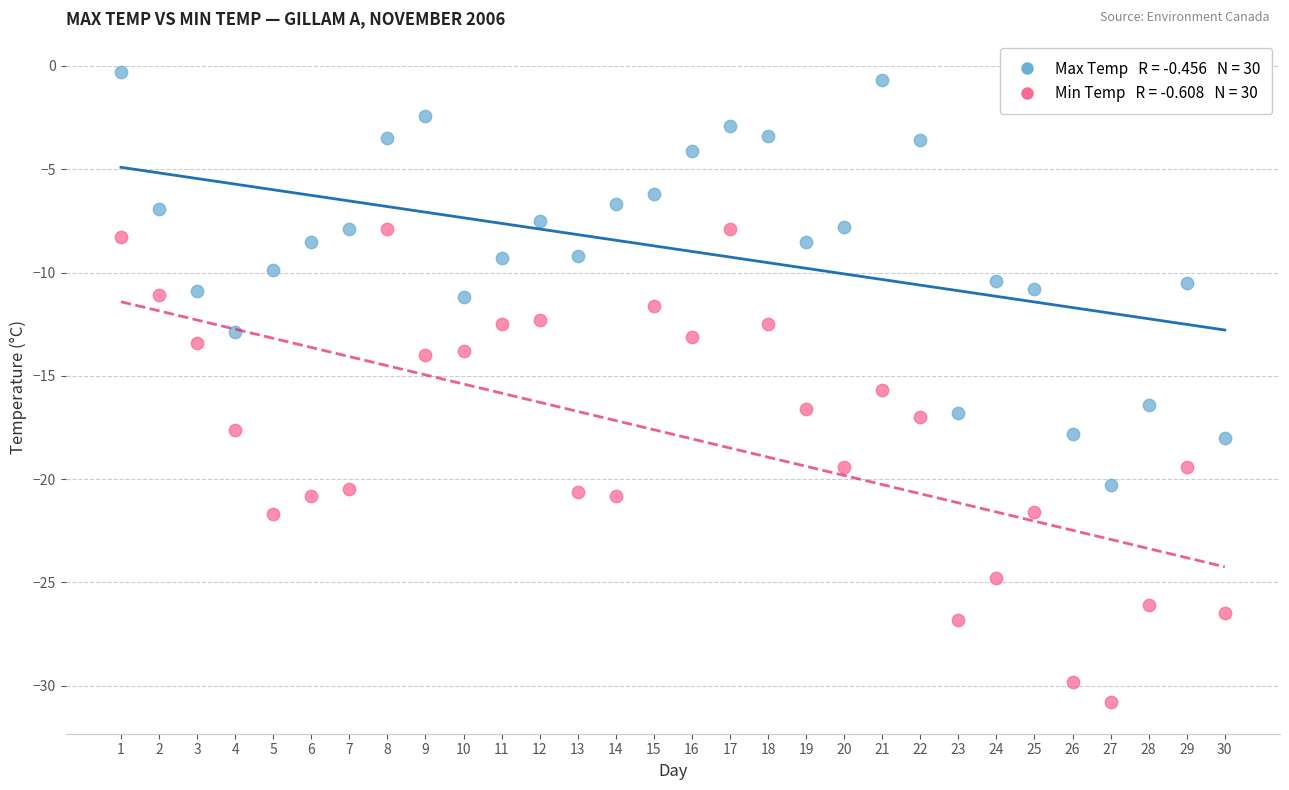

Across all data points, what is the range of Y values (max minus min)?

30.5